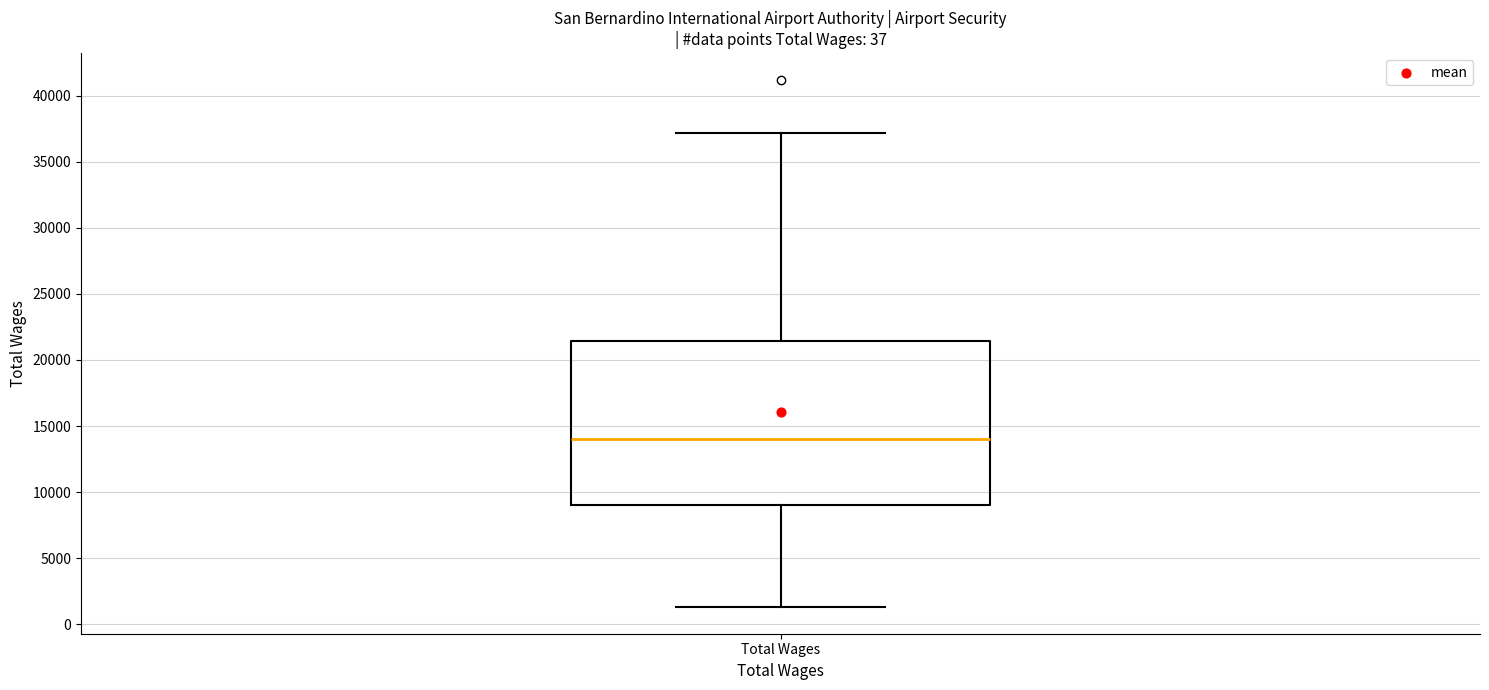

Transcribe this box plot: give where the median line is, the range the box spans, and where the two whiskers end, as read against the y-axis. The values are not printed on the chart, so give them approximately, as read against the axis.

median 14000, box 9000 to 21500, whiskers 1500 to 37000